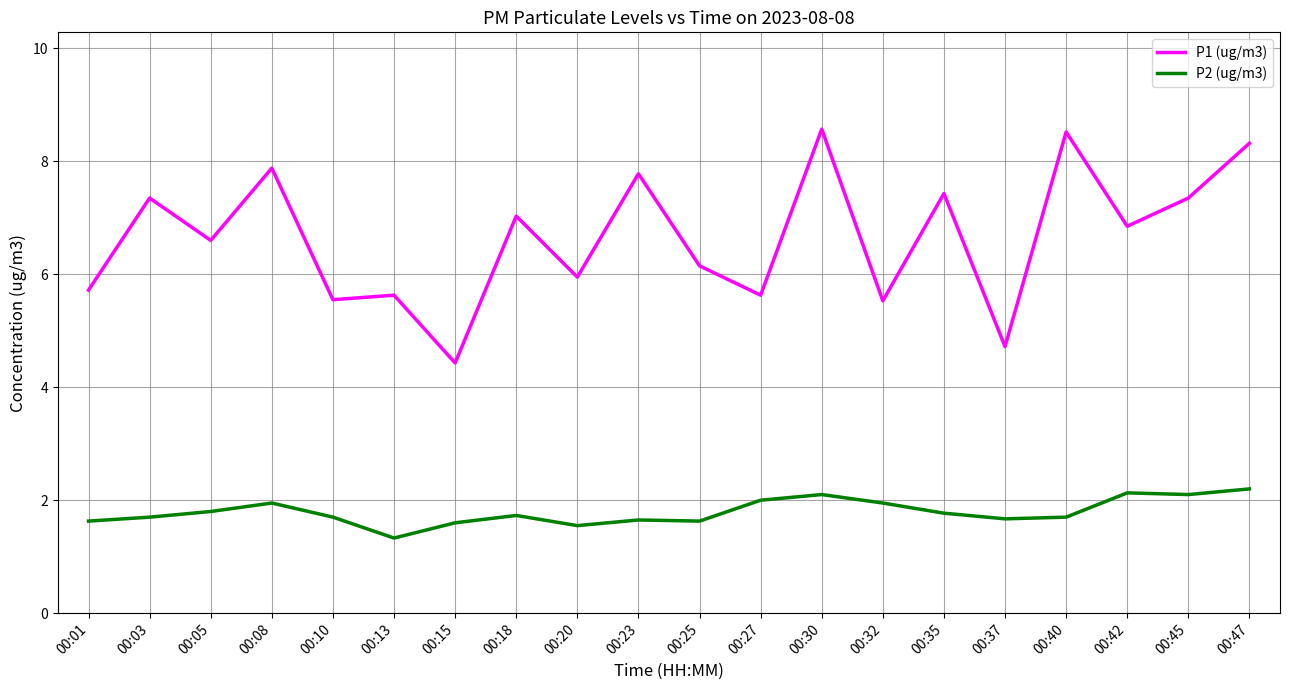

What are all the series names shown in the legend?

P1 (ug/m3), P2 (ug/m3)